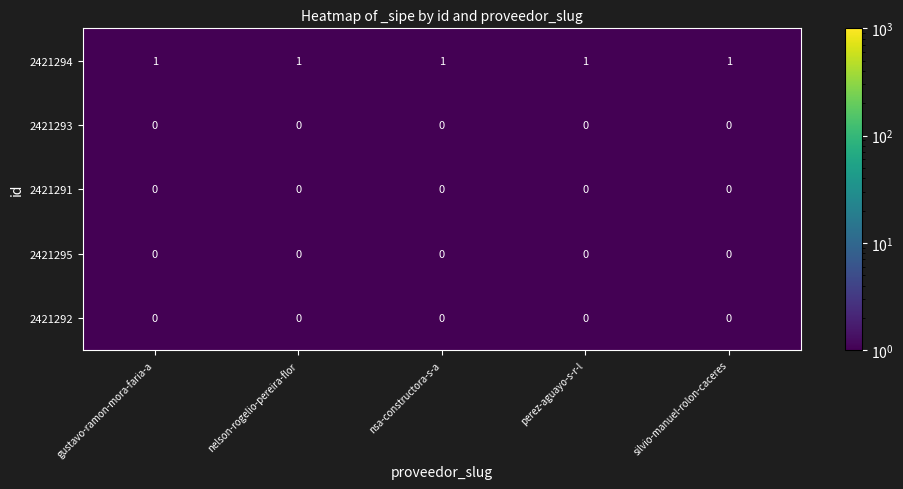

What is the total value across all series at nsa-constructora-s-a?

1